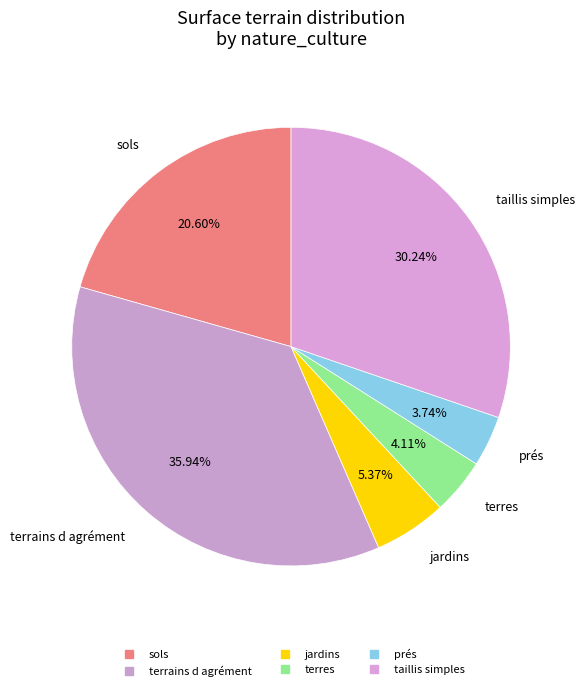

Count the number of slices in the pie.

6